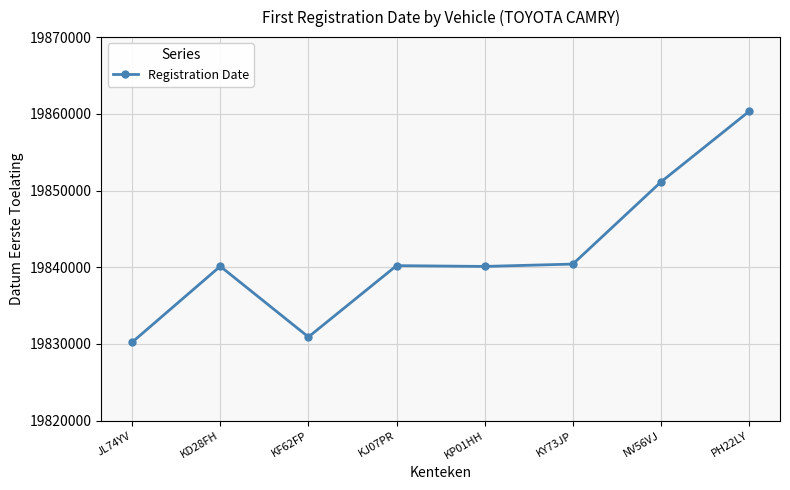

What value does the data have at KD28FH, to the nearest 100?

19840100